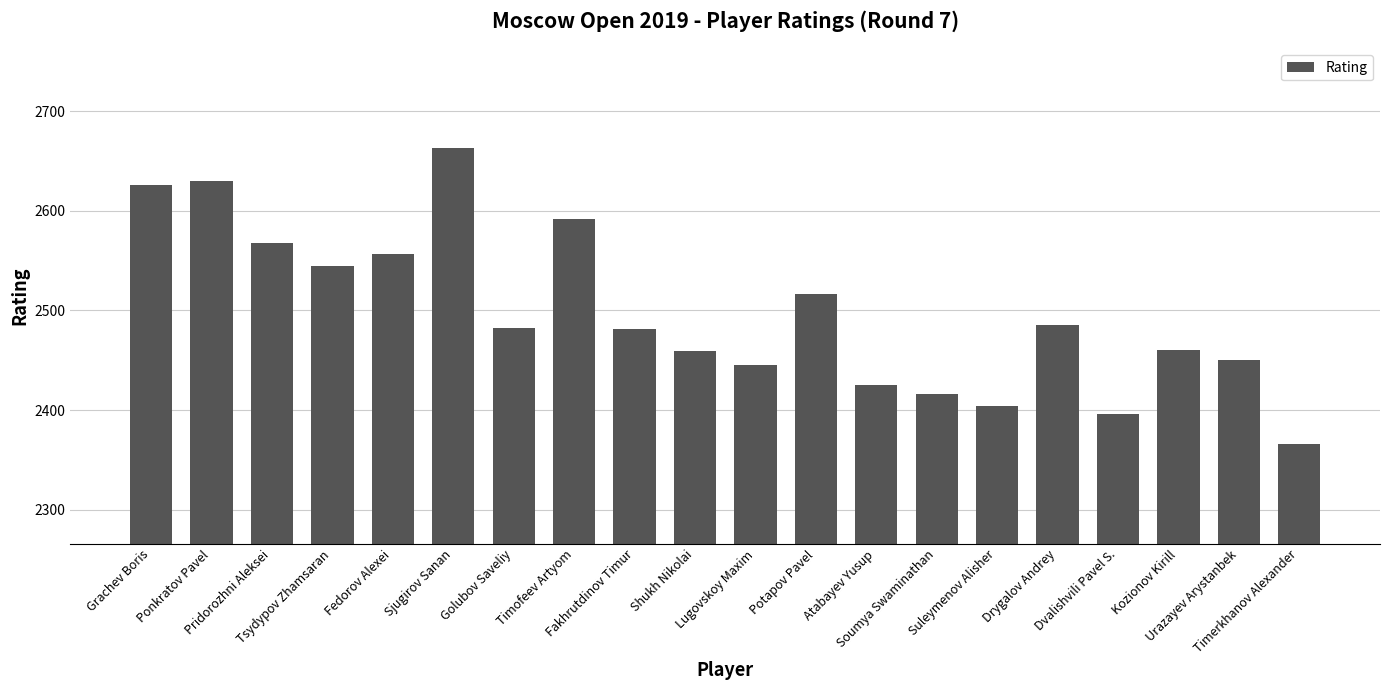

At which label is the value closest to 2514?

Potapov Pavel